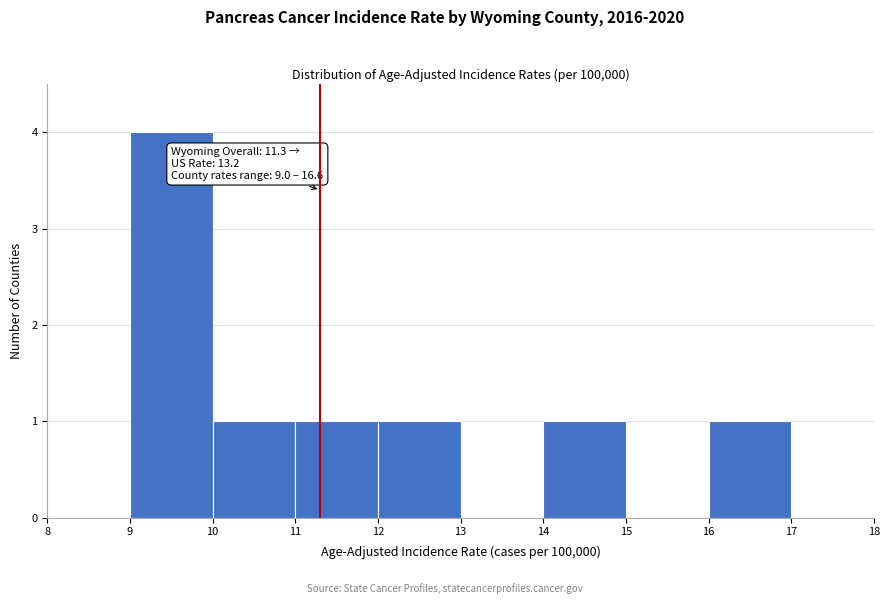

Which range on the x-axis has the tallest bar?

9 to 10